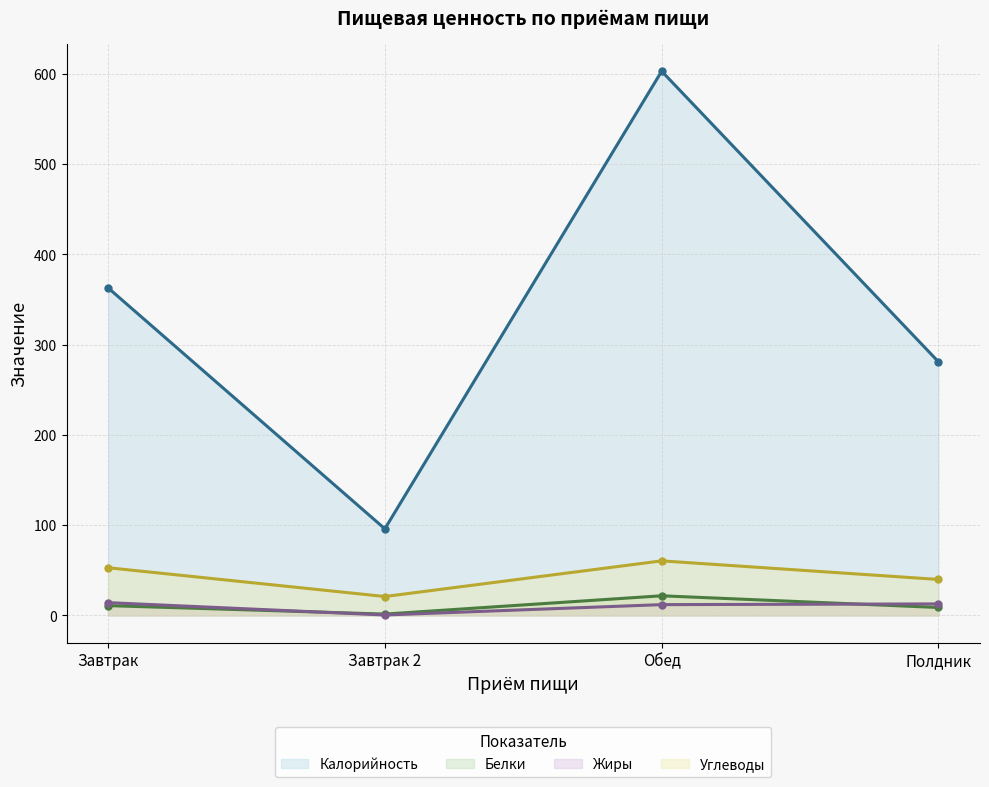

What is the approximate value of Калорийность at Завтрак 2?

96.0